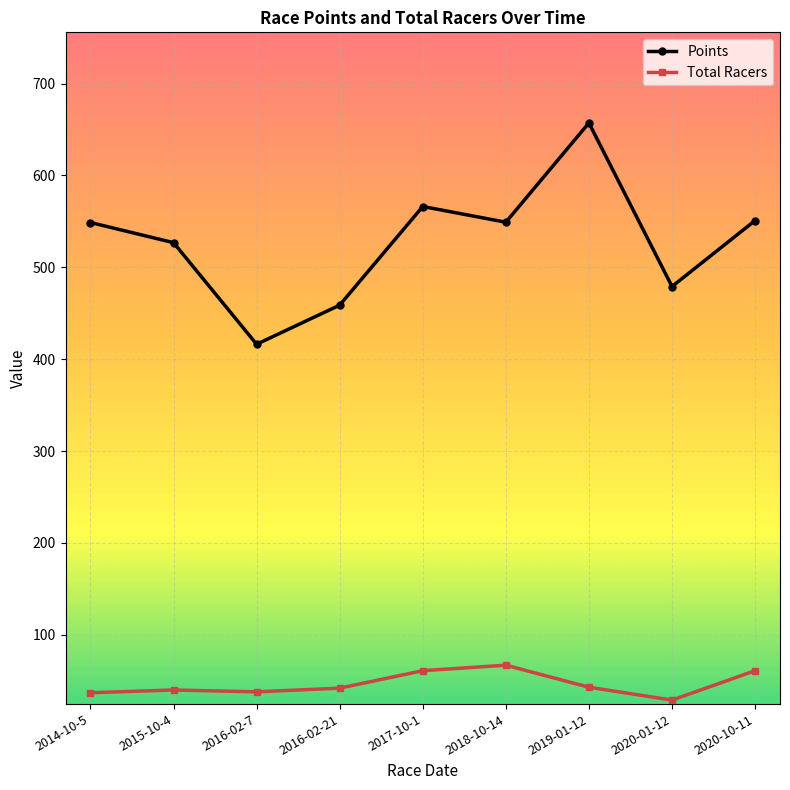

How many lines are shown in the chart?

2